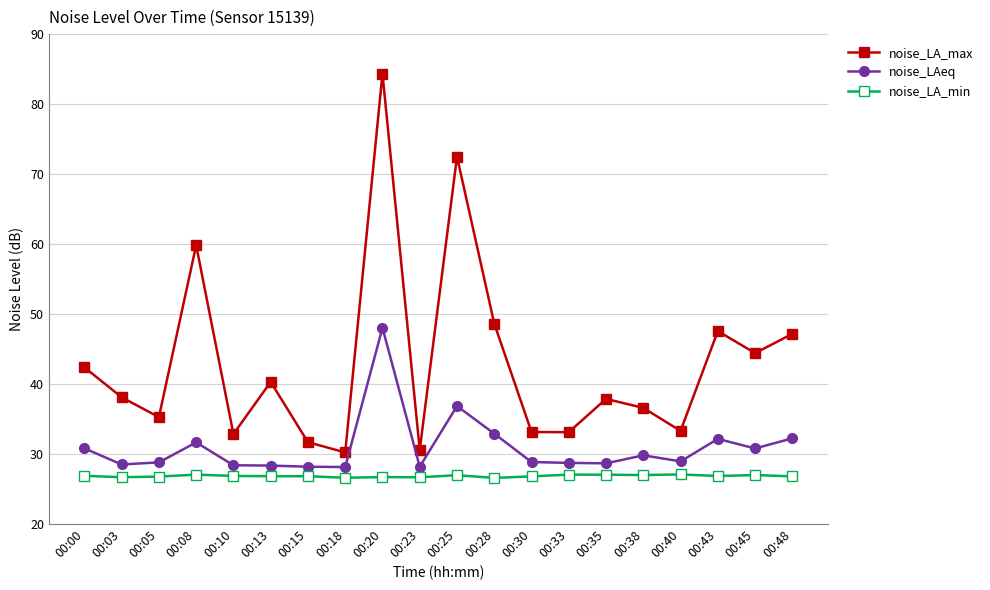

At which label is noise_LAeq closest to 38?

00:25